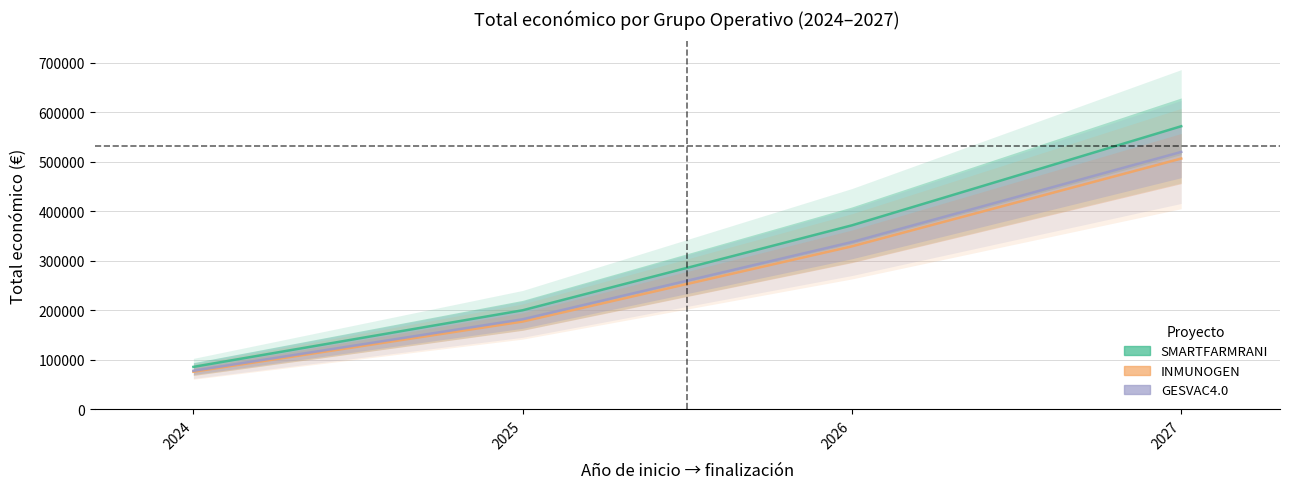

Is the value of SMARTFARMRANI at 2024 greater than the value of GESVAC4.0 at 2025?

No